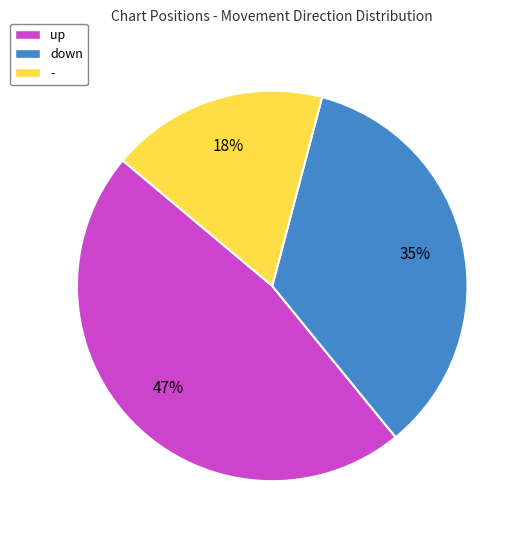

What is the largest slice in the pie chart?

up